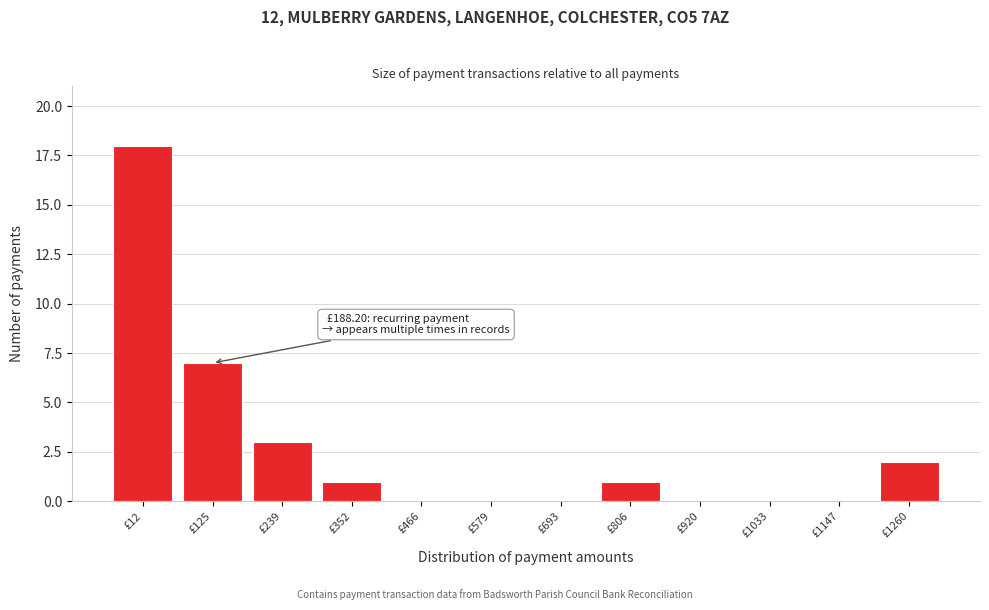

Reading left to right, list all the values displayed in this chart.

£12=18	£125=7	£239=3	£352=1	£466=0	£579=0	£693=0	£806=1	£920=0	£1033=0	£1147=0	£1260=2